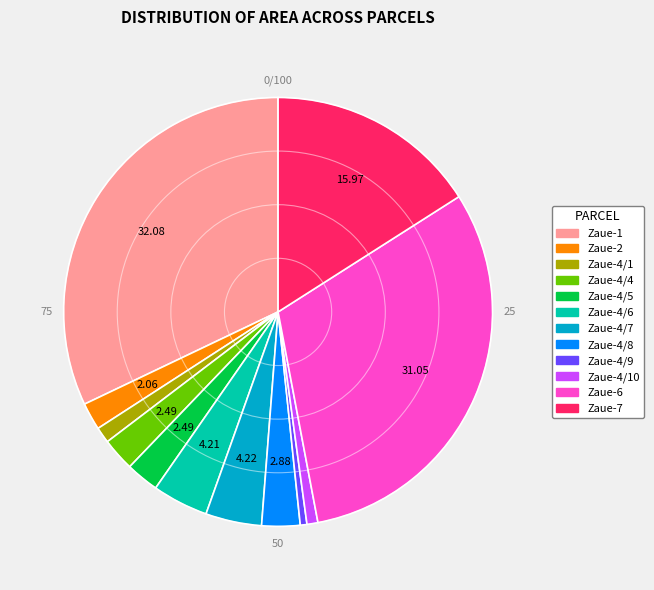

Is there any slice that represents more than half of the pie?

No